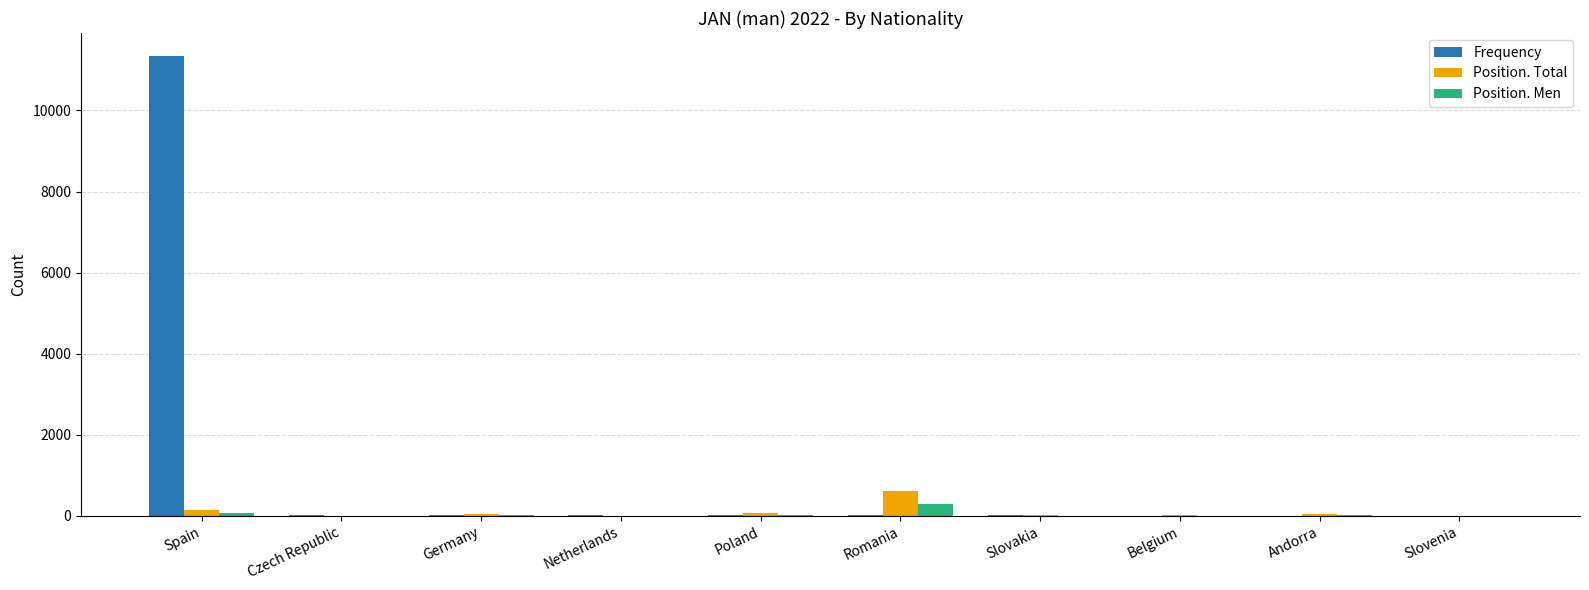

Which category has the highest value in the Position. Total series?

Romania